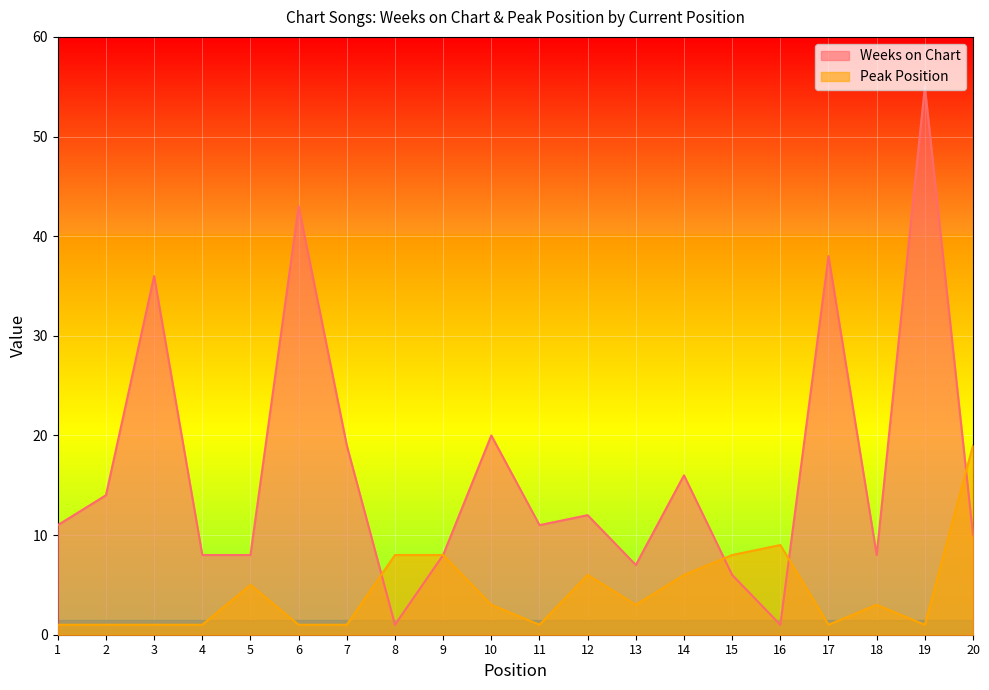

What are all the series names shown in the legend?

Weeks on Chart, Peak Position